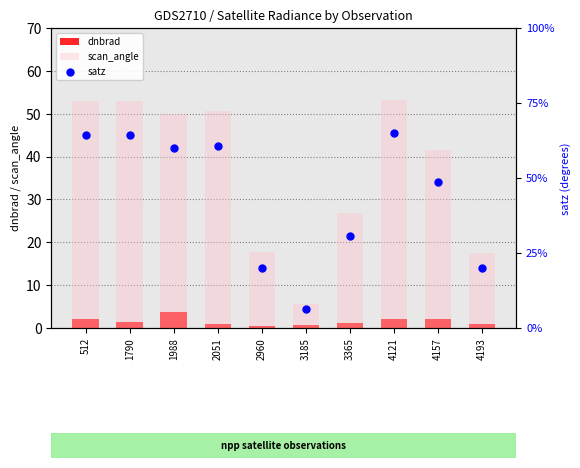

What are all the series names shown in the legend?

dnbrad, scan_angle, satz